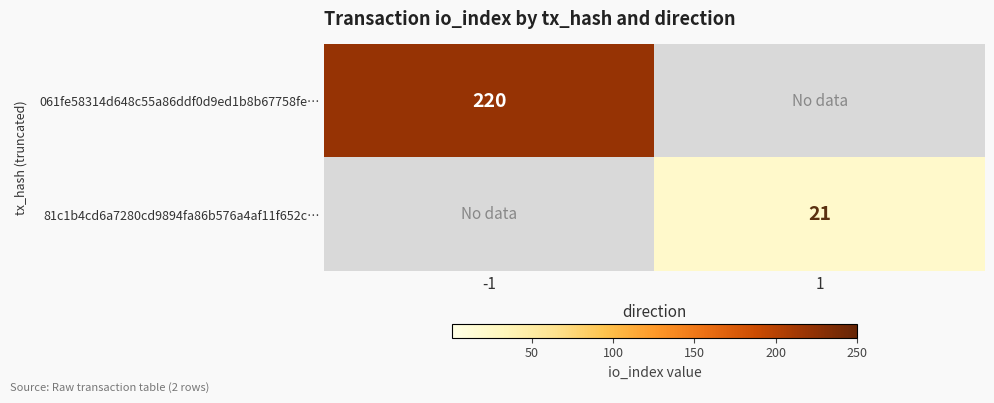

What is the sum of the 81c1b4cd6a7280cd9894fa86b576a4af11f652c… values at 1 and -1?

21